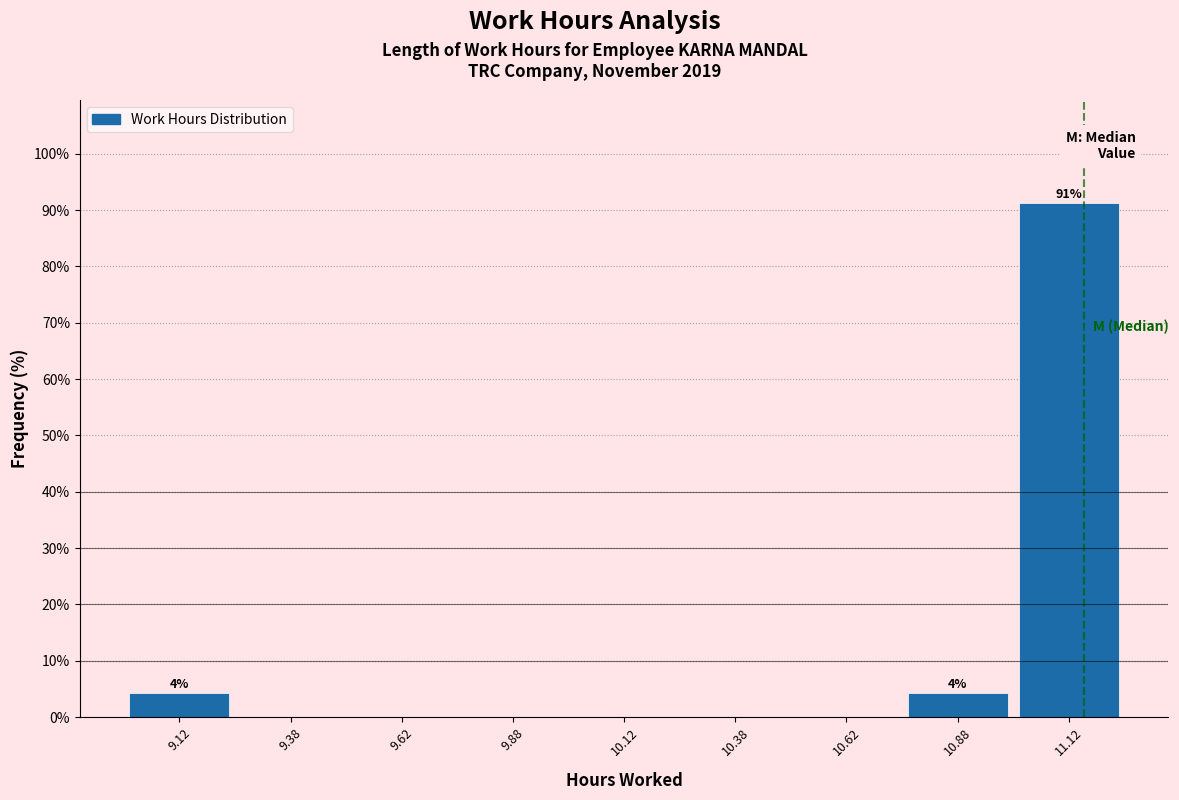

Which range on the x-axis has the tallest bar?

11.00 to 11.25